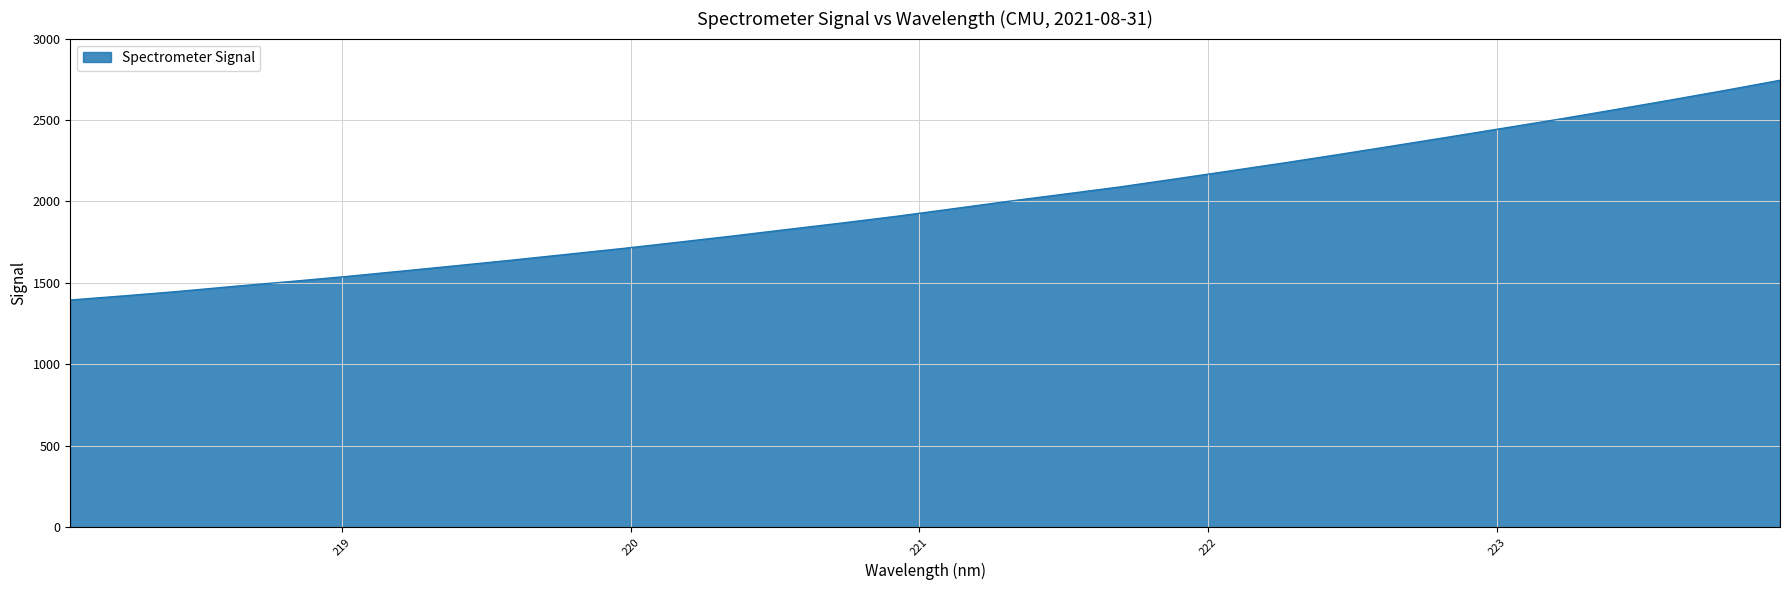

What is the maximum value shown in the chart?

2744.0